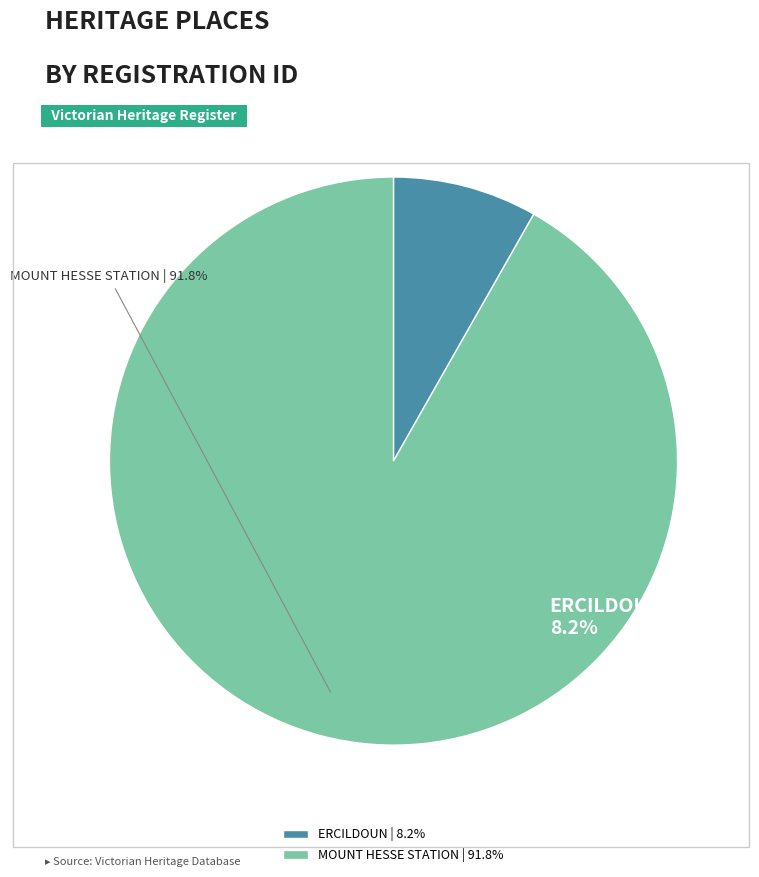

To the nearest percent, what portion does MOUNT HESSE STATION represent?

92%